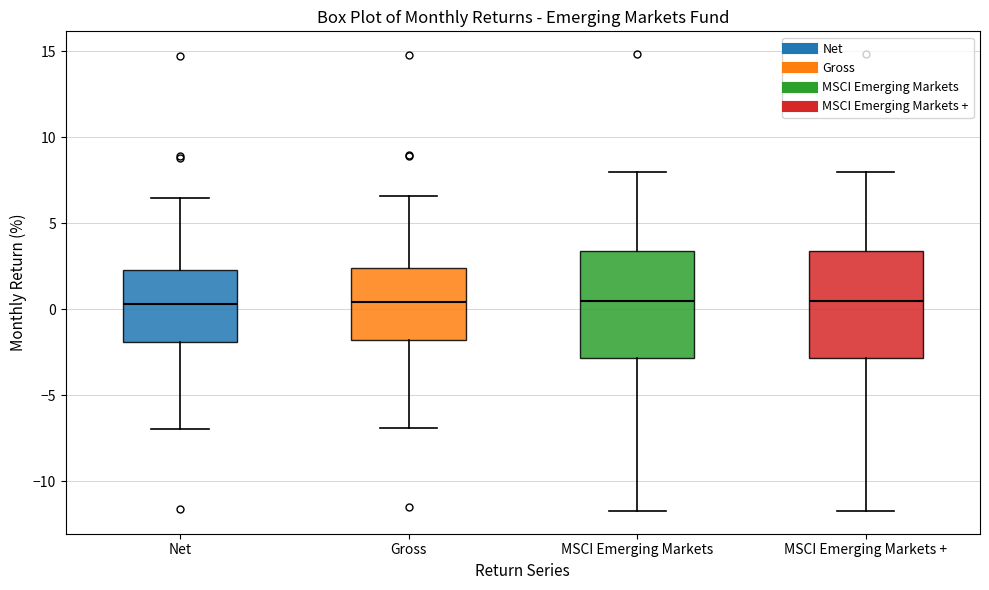

Where does the median line of the box for Gross sit on the y-axis? The values are not printed on the chart, so give them approximately, as read against the axis.

0.5